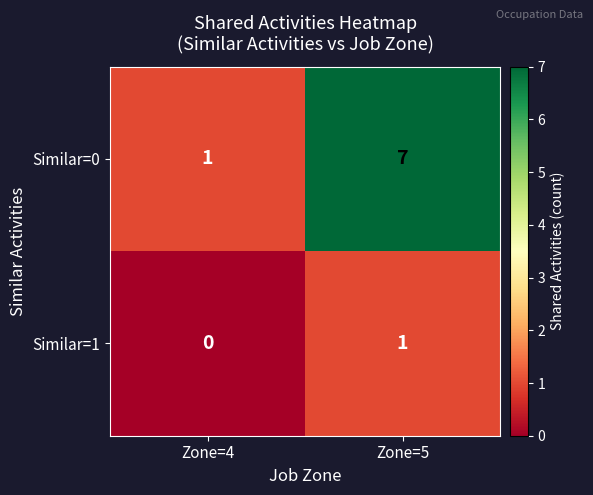

Which category has the lowest value in the Similar=0 series?

Zone=4